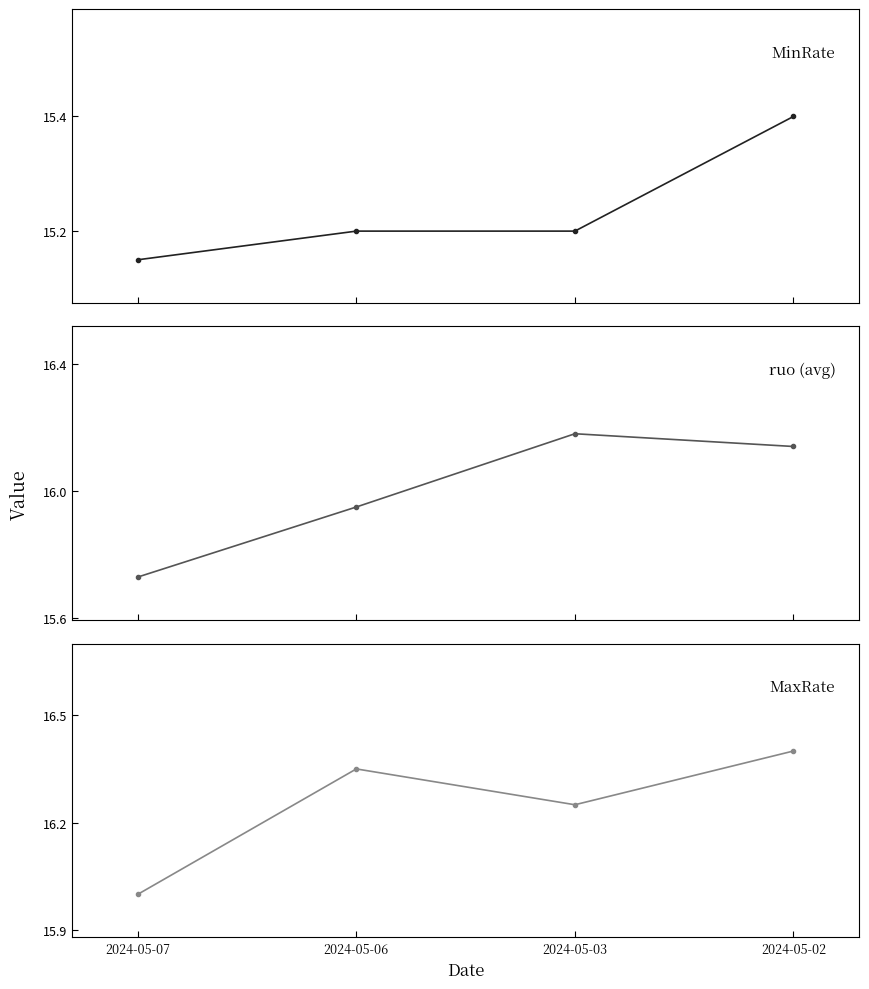

Rank the series by their average value, from lowest to highest.

MinRate, ruo (avg), MaxRate